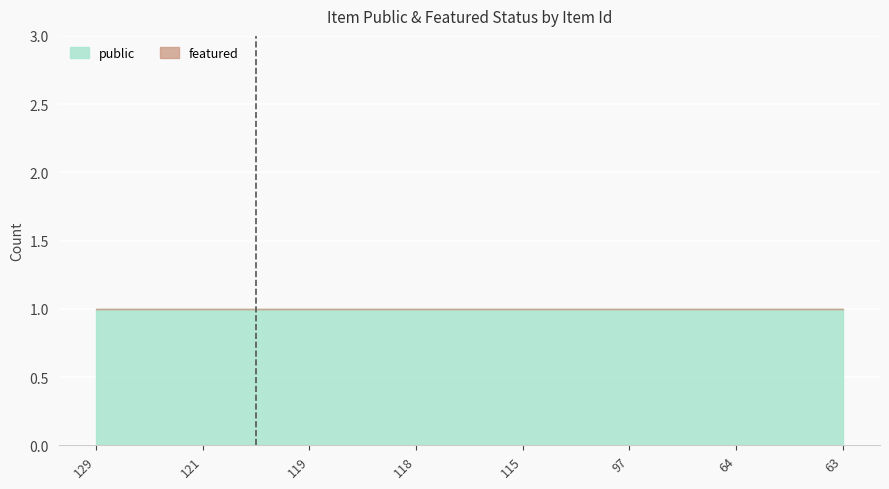

The value of featured at 64 is 0. True or false?

True